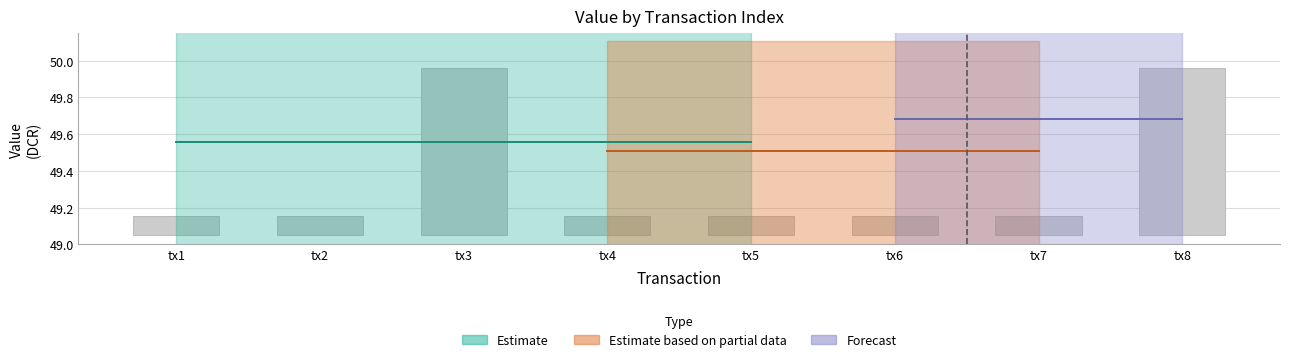

What is the value of the 1st bar from the left?

0.1